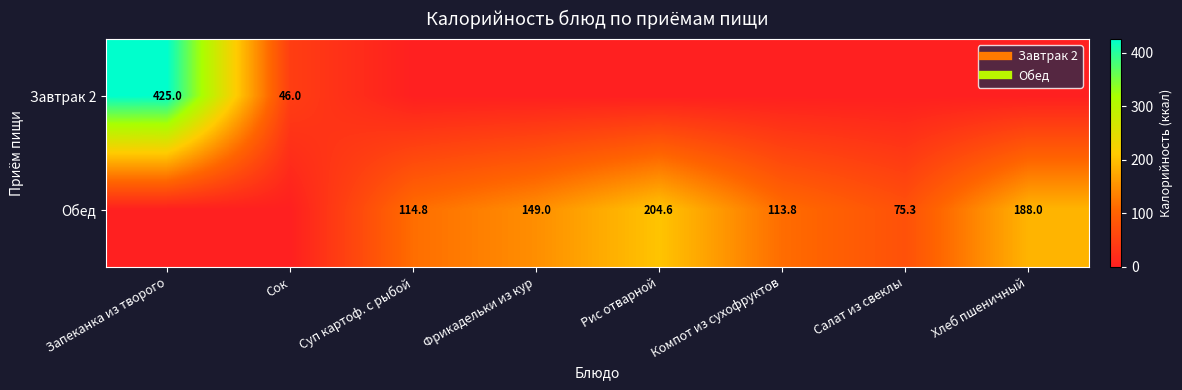

How many positive values does the Обед series have?

6